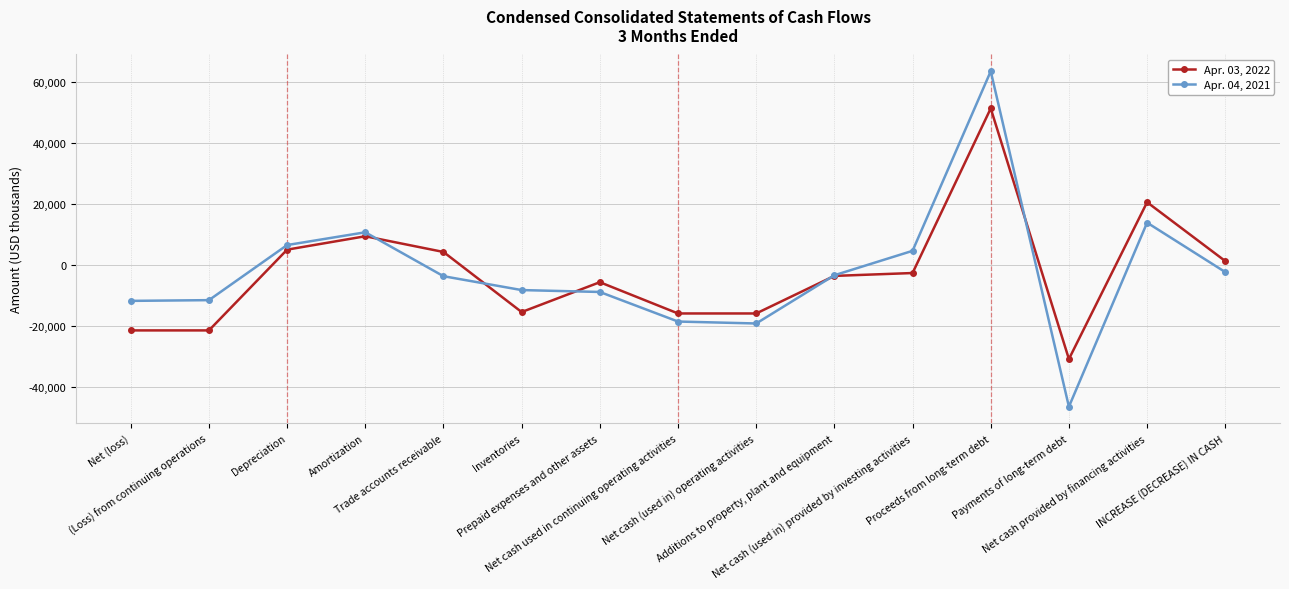

True or false: Apr. 04, 2021 has more than 2 interior local peaks.

True